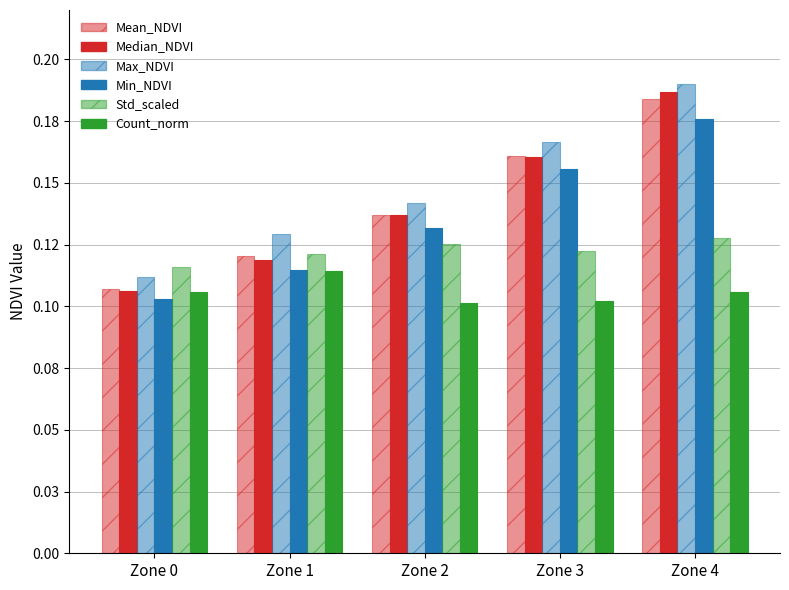

What is the value of the Count_norm bar at the 3rd from the left?

0.1